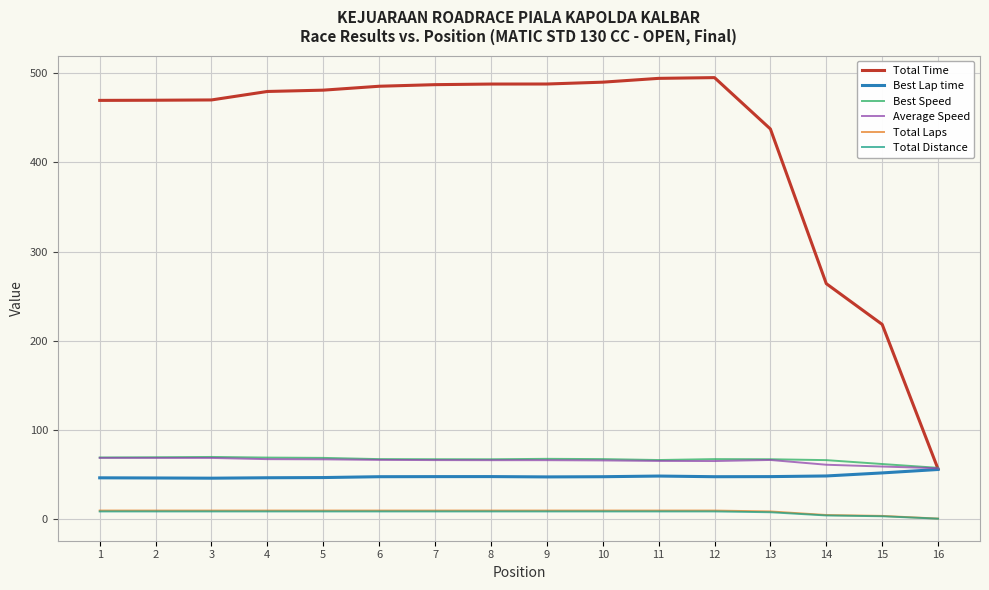

Which series has the largest total across all categories?

Total Time